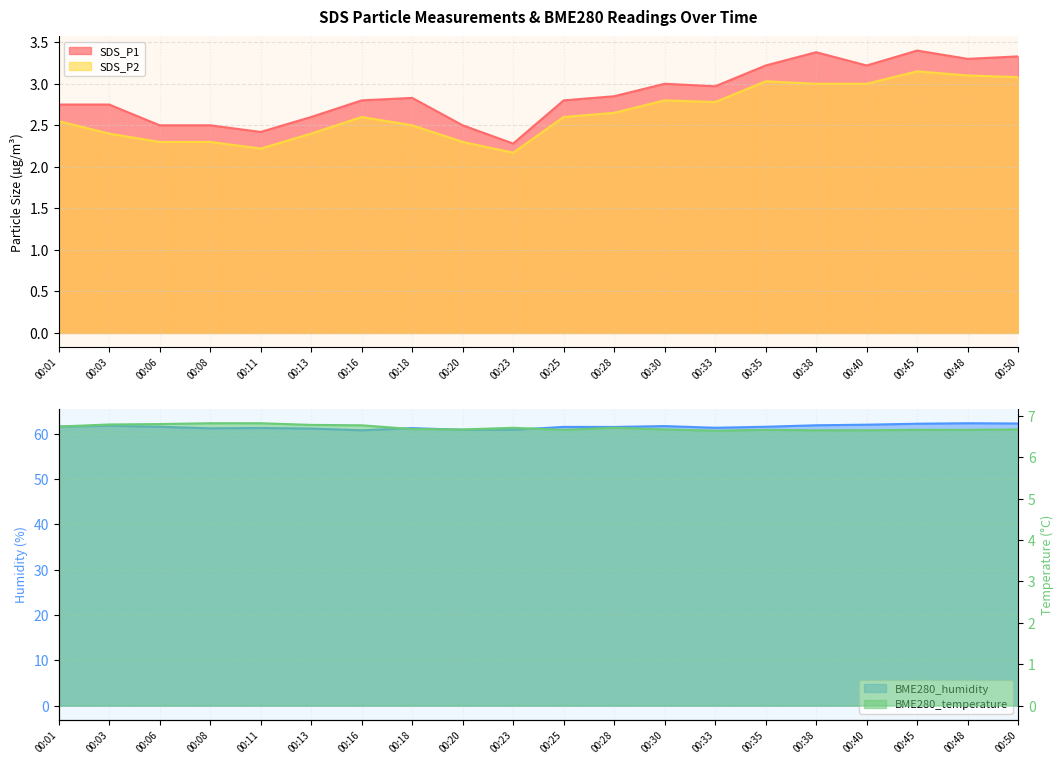

How many lines are shown in the chart?

4